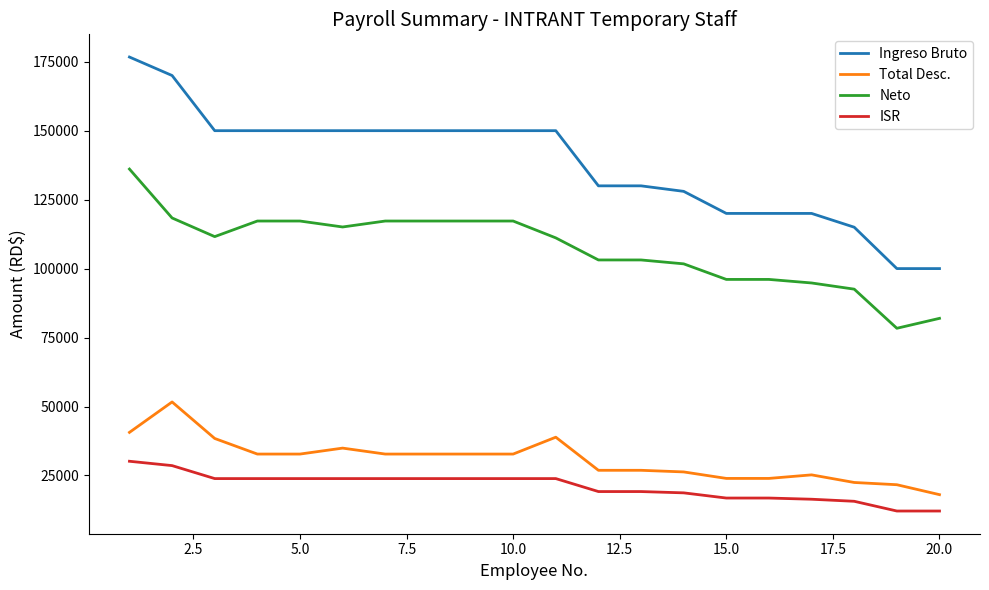

At how many categories does at least one series exceed 29118?

20